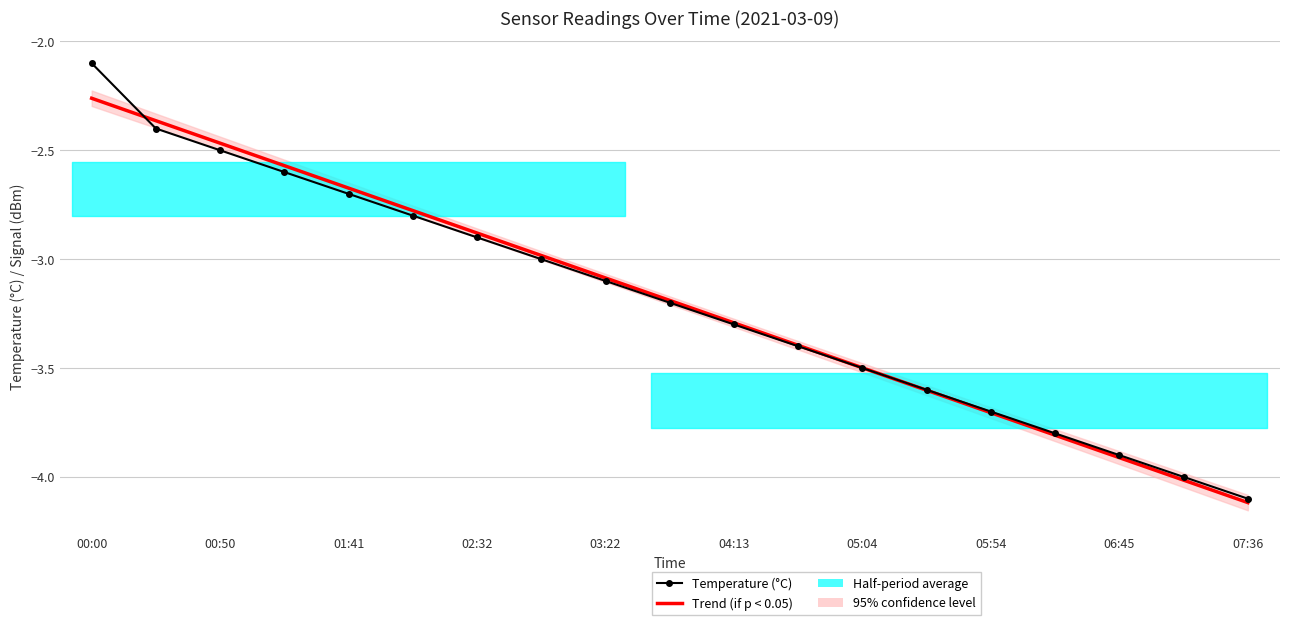

The value of Trend (Temperature) at 07:36 is -1.0. True or false?

False